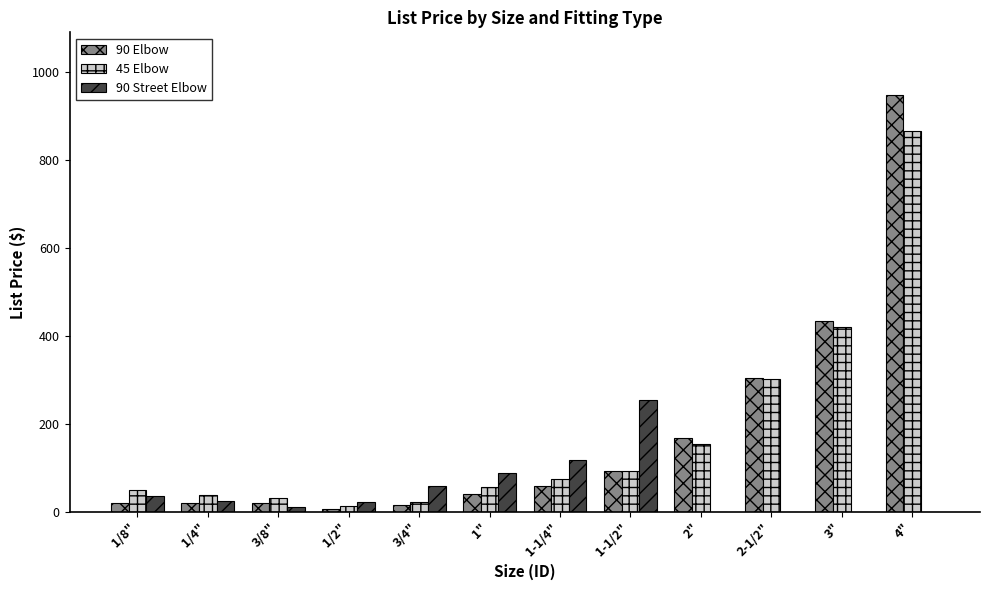

Are the bars horizontal?

No